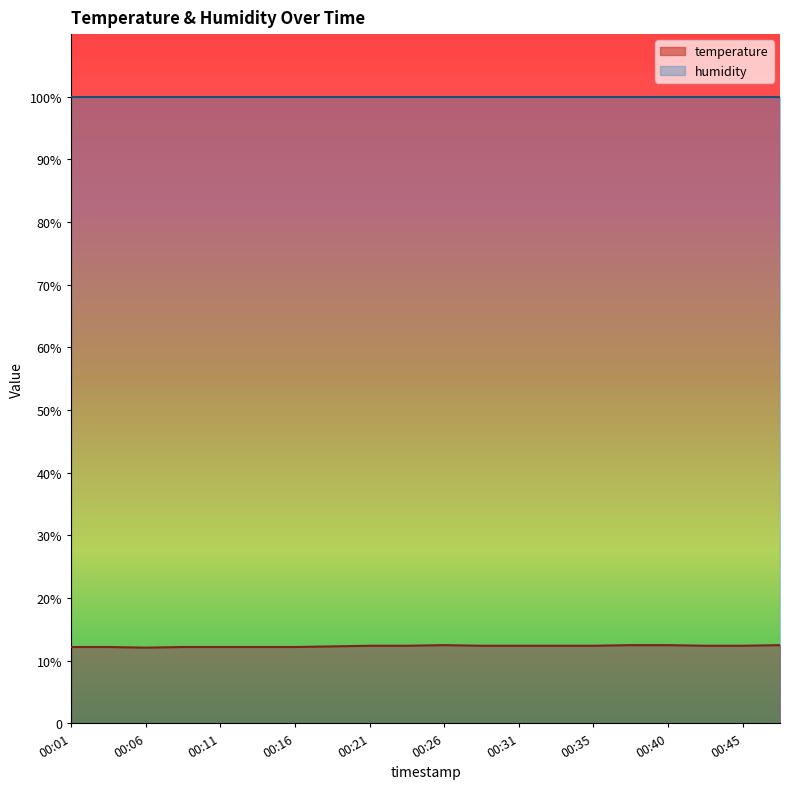

What is the value of the 7th point from the left?

12.2